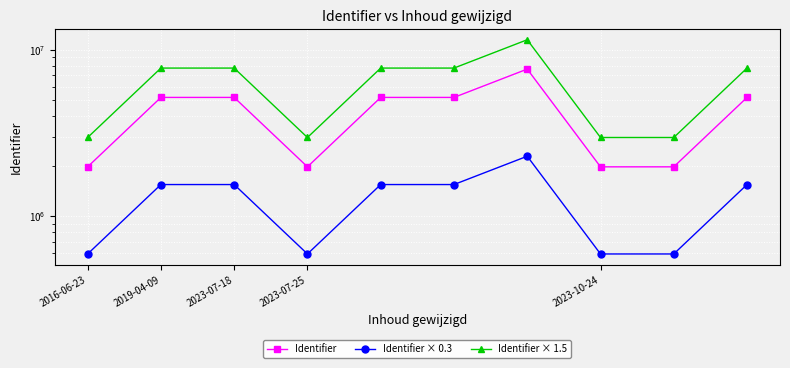

What is the minimum value shown in the chart?

593863.8